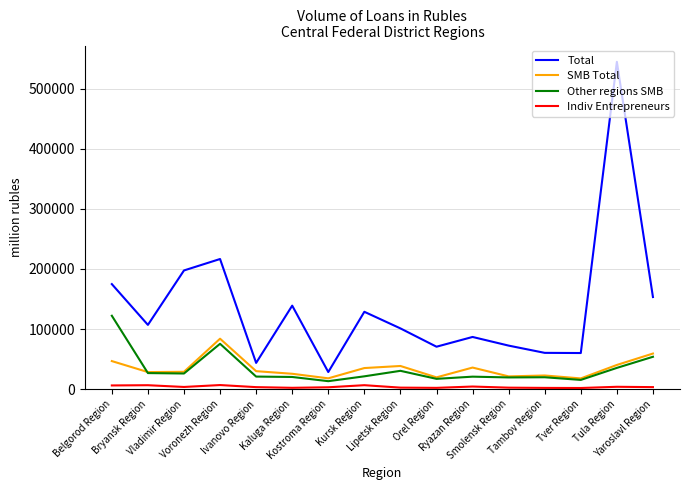

The SMB Total series shows 28874 at Vladimir Region. True or false?

True